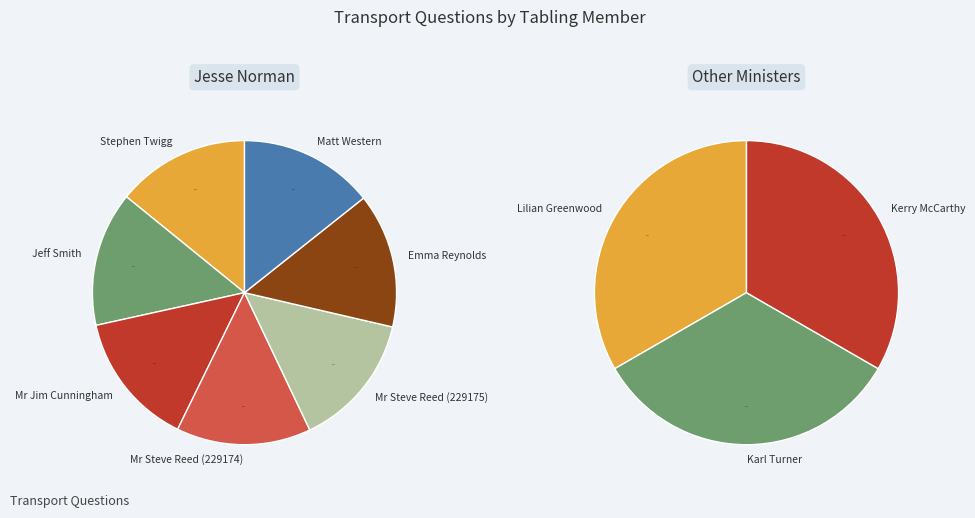

To the nearest percent, what is the combined percentage of Lilian Greenwood and Jeff Smith?

20%